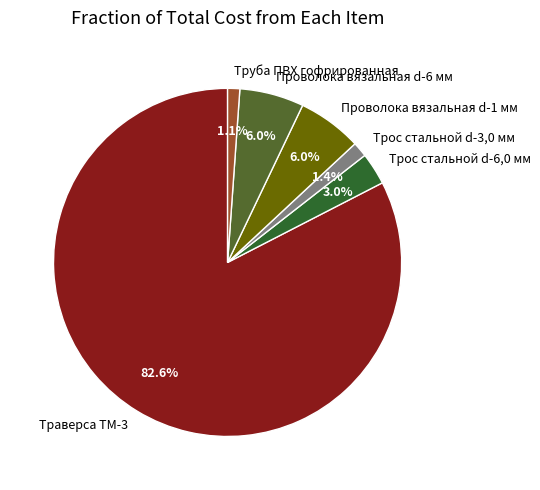

Combined, what portion of the pie is Проволока вязальная d-1 мм and Труба ПВХ гофрированная?

7.1%